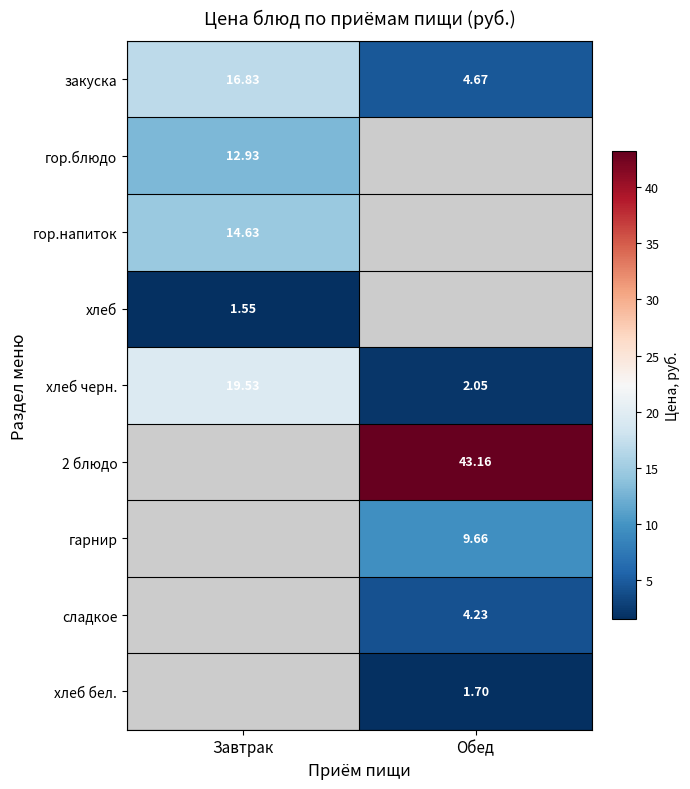

Rank the categories by закуска value from highest to lowest.

Завтрак, Обед